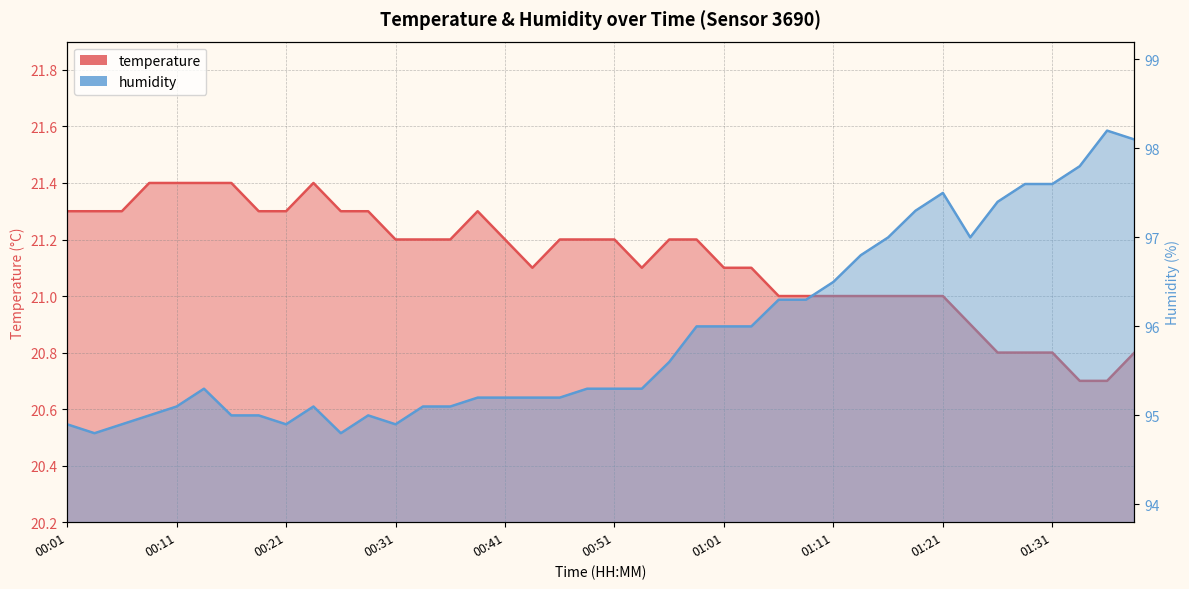

At 01:28, list the series in order from smallest to largest.

temperature, humidity